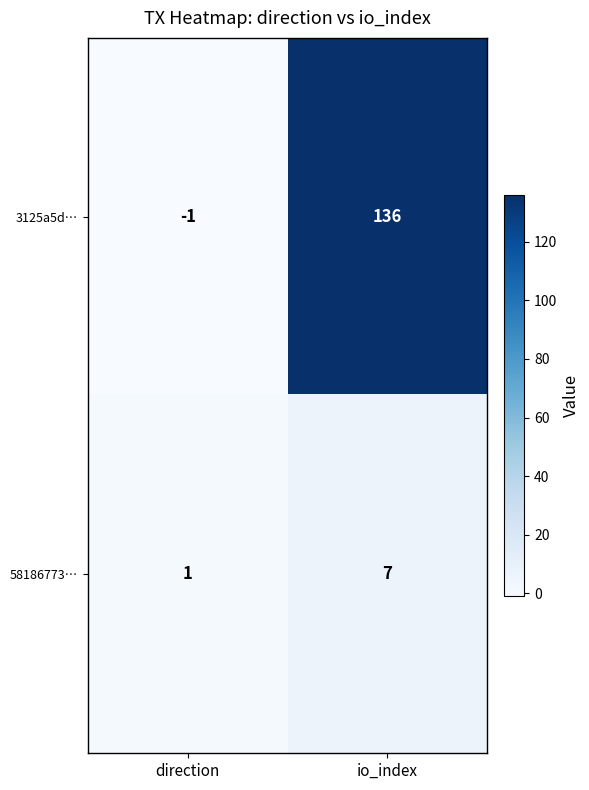

Which series has the largest range (max minus min)?

3125a5d…